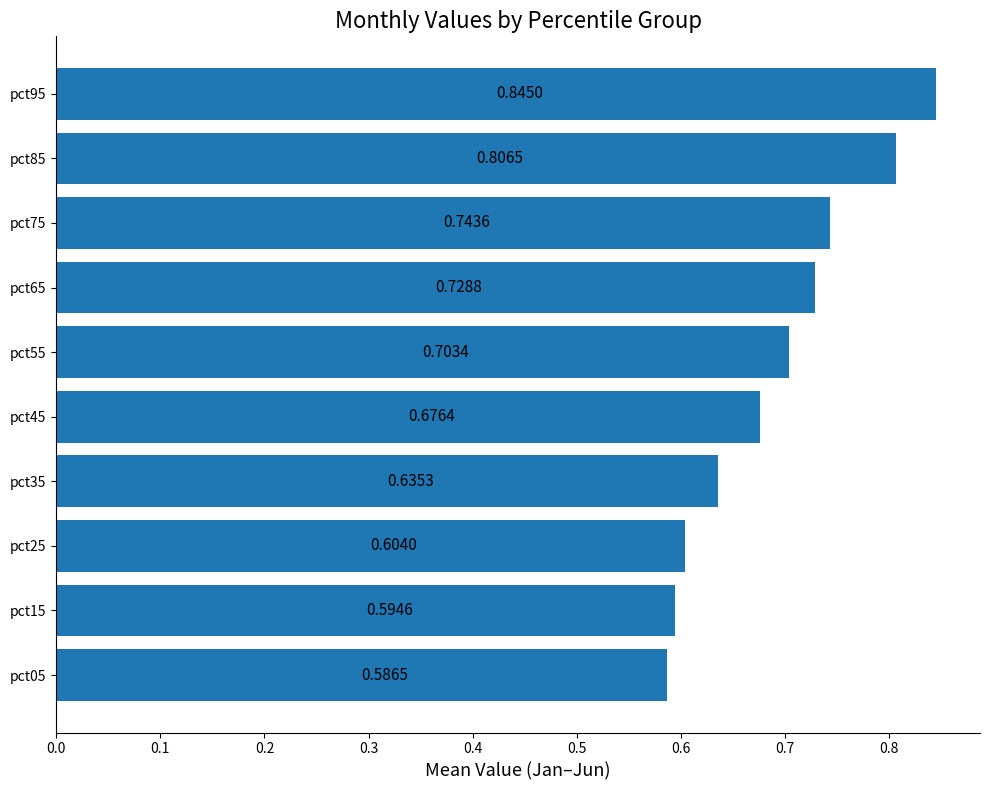

What is the difference between the maximum and minimum values?

0.3